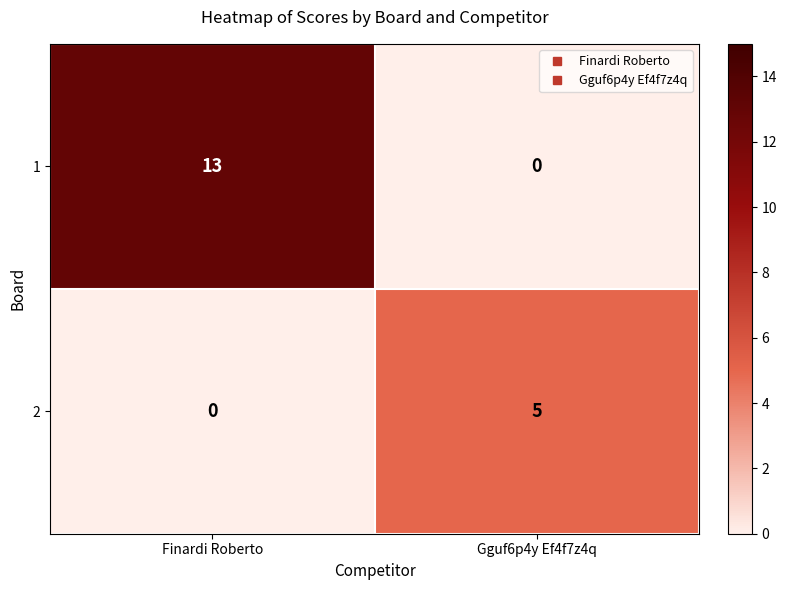

What is the total value across all series at Finardi Roberto?

13